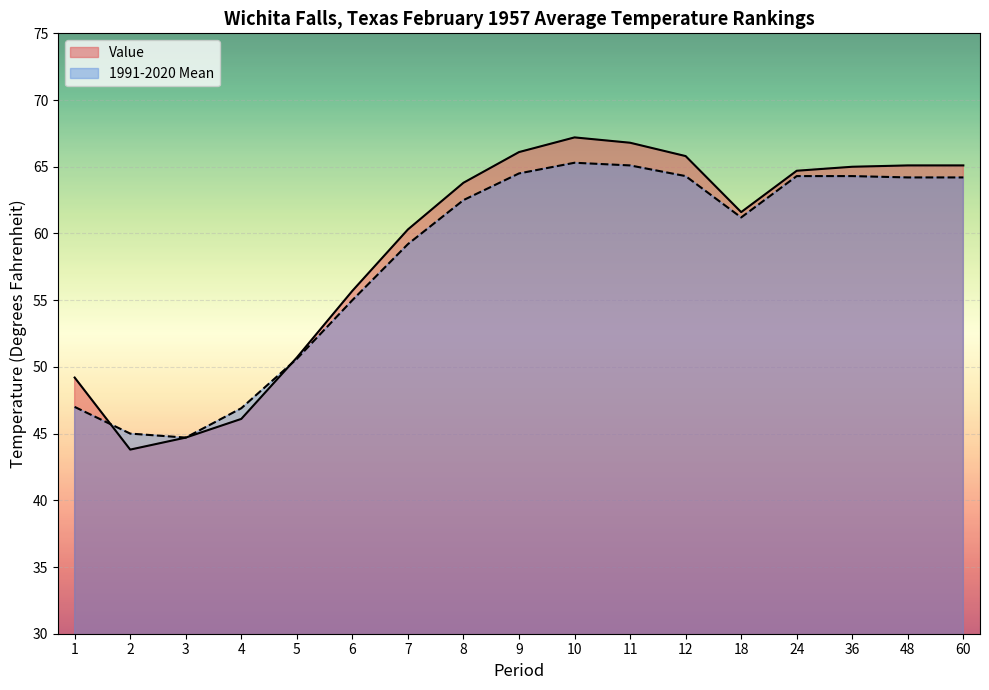

What is the sum of the 1991-2020 Mean values at 9 and 48?

128.7